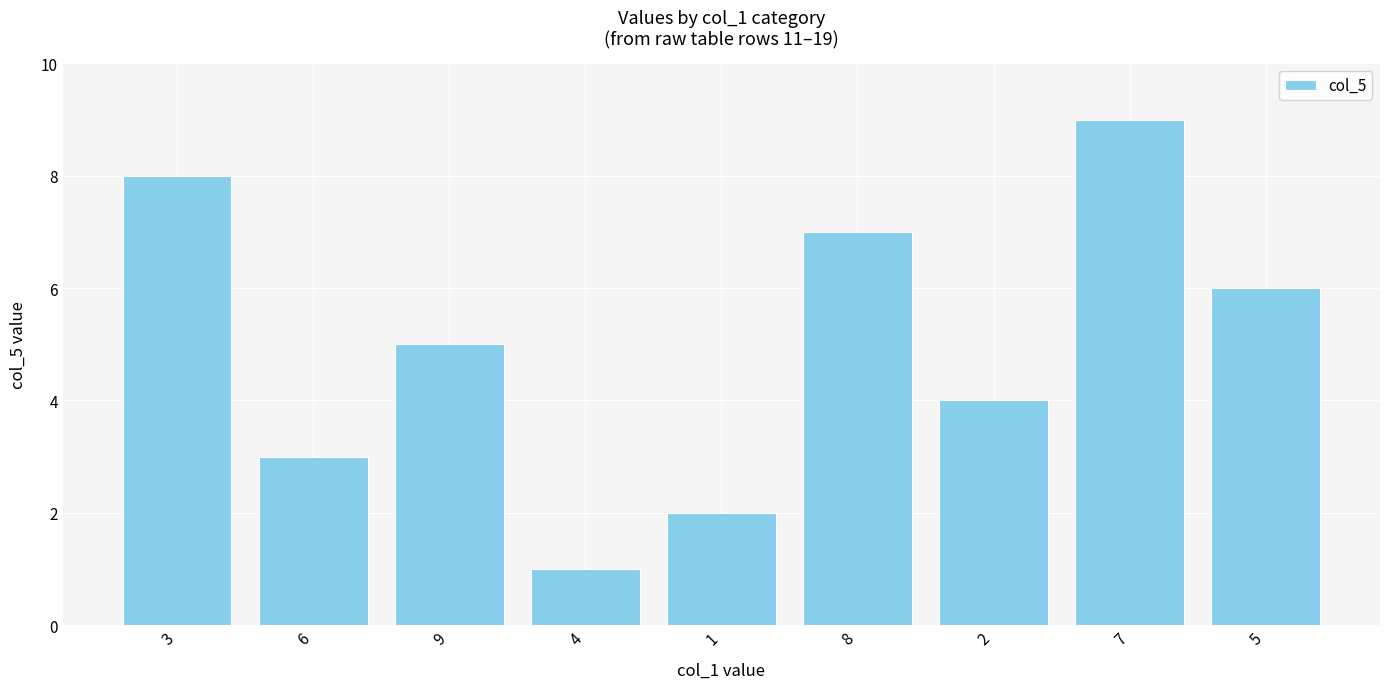

What is the value of the 6th bar from the left?

7